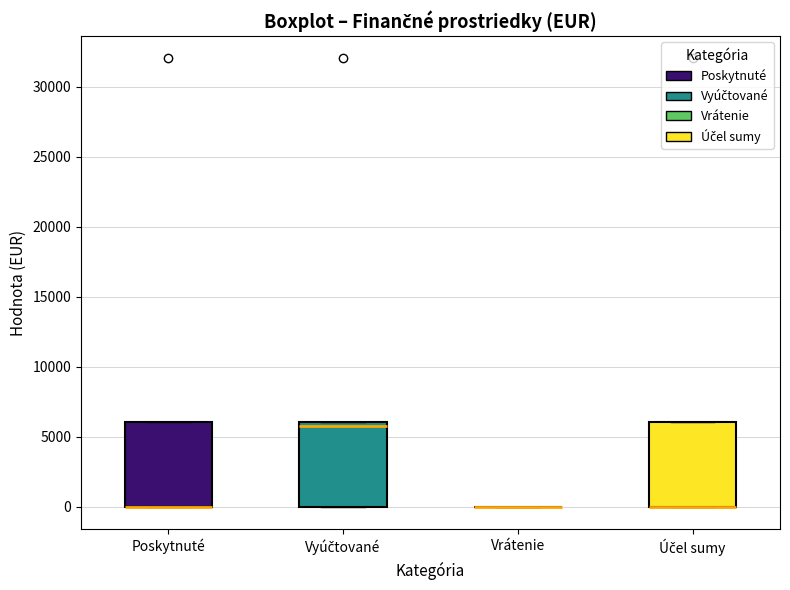

Where is the upper edge of the box for Poskytnuté on the y-axis? The values are not printed on the chart, so give them approximately, as read against the axis.

6000